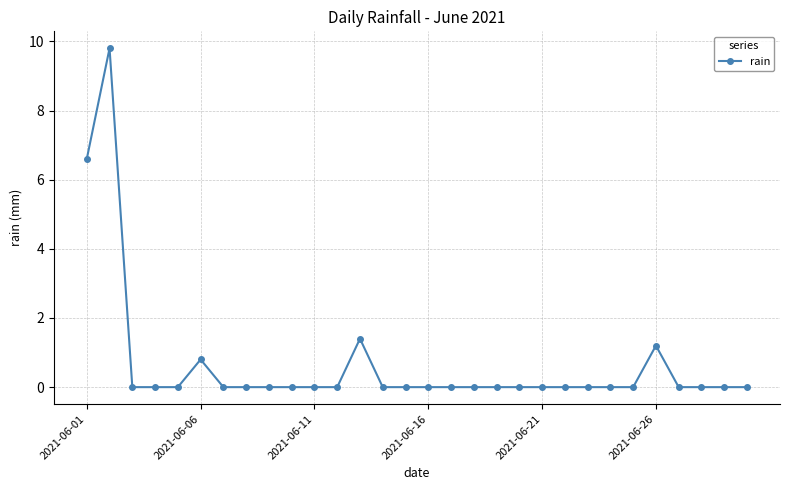

True or false: the data has more than 1 interior local peaks.

True